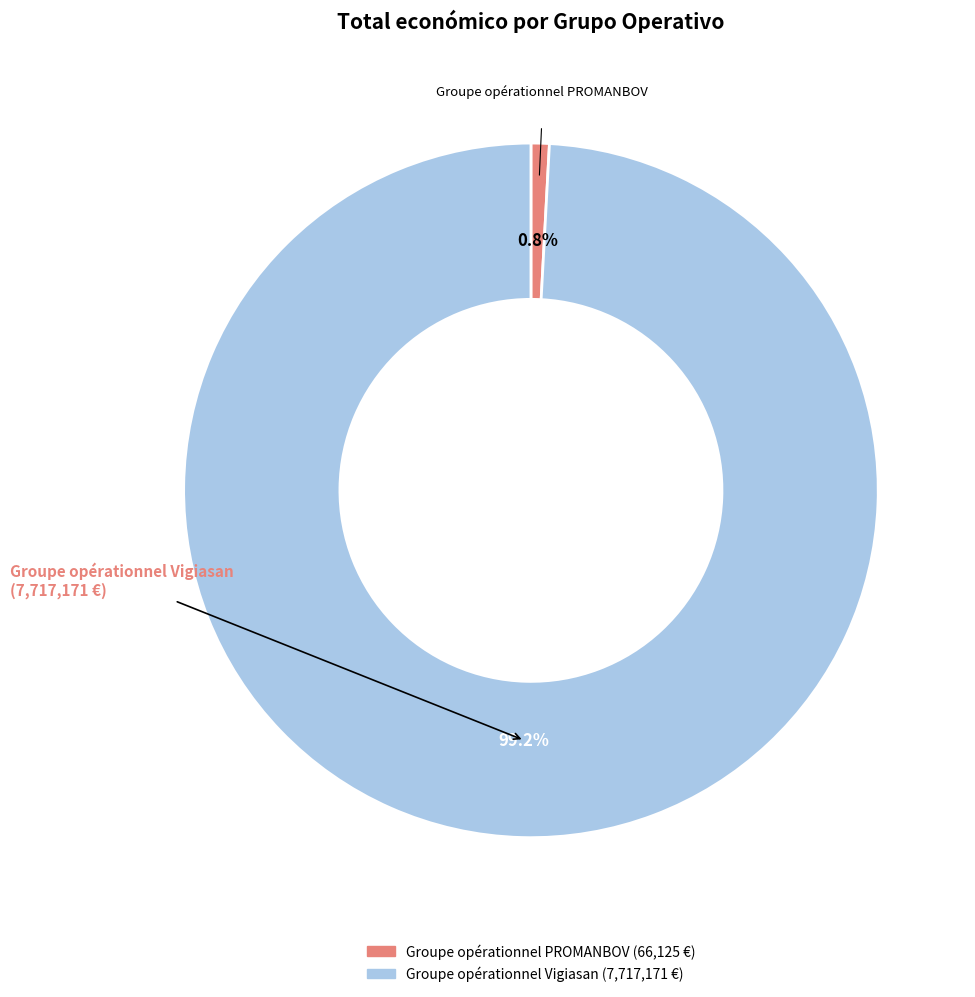

Is there any slice that represents more than half of the pie?

Yes